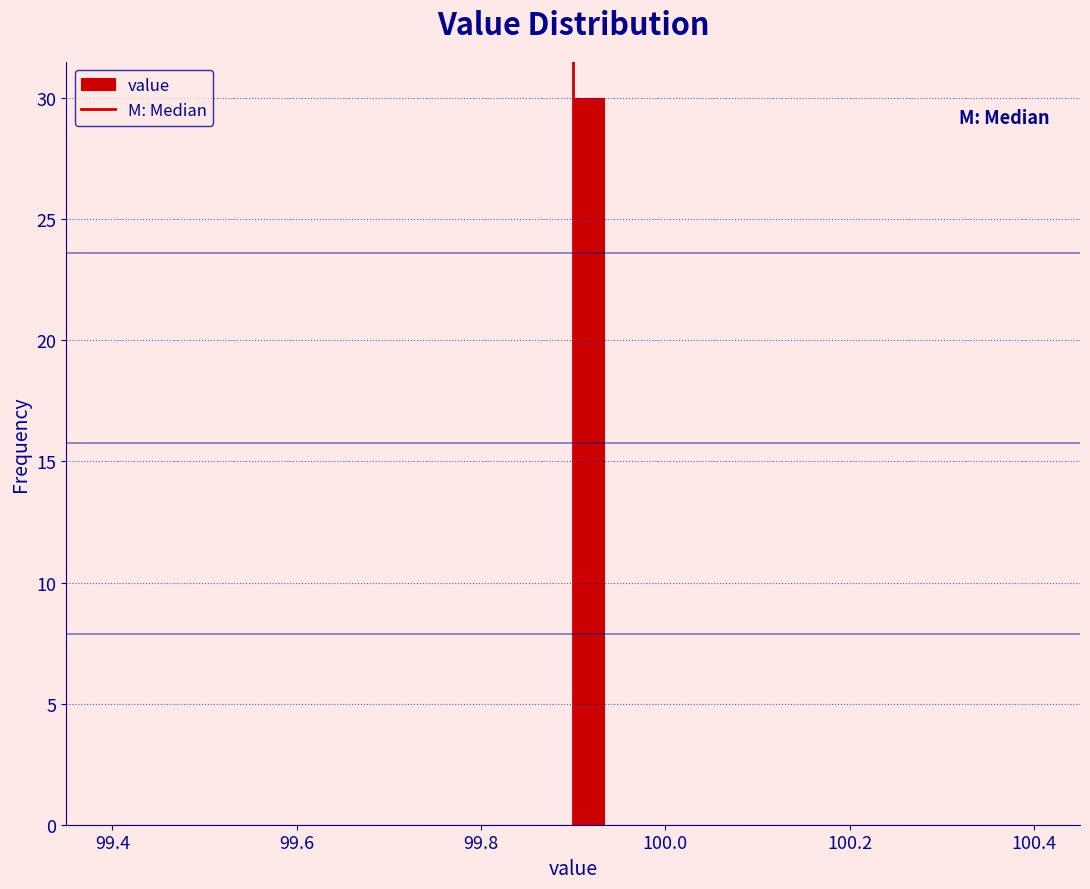

Around what value on the x-axis is the tallest bar? Give the approximate position of its centre, as read against the axis.

99.92